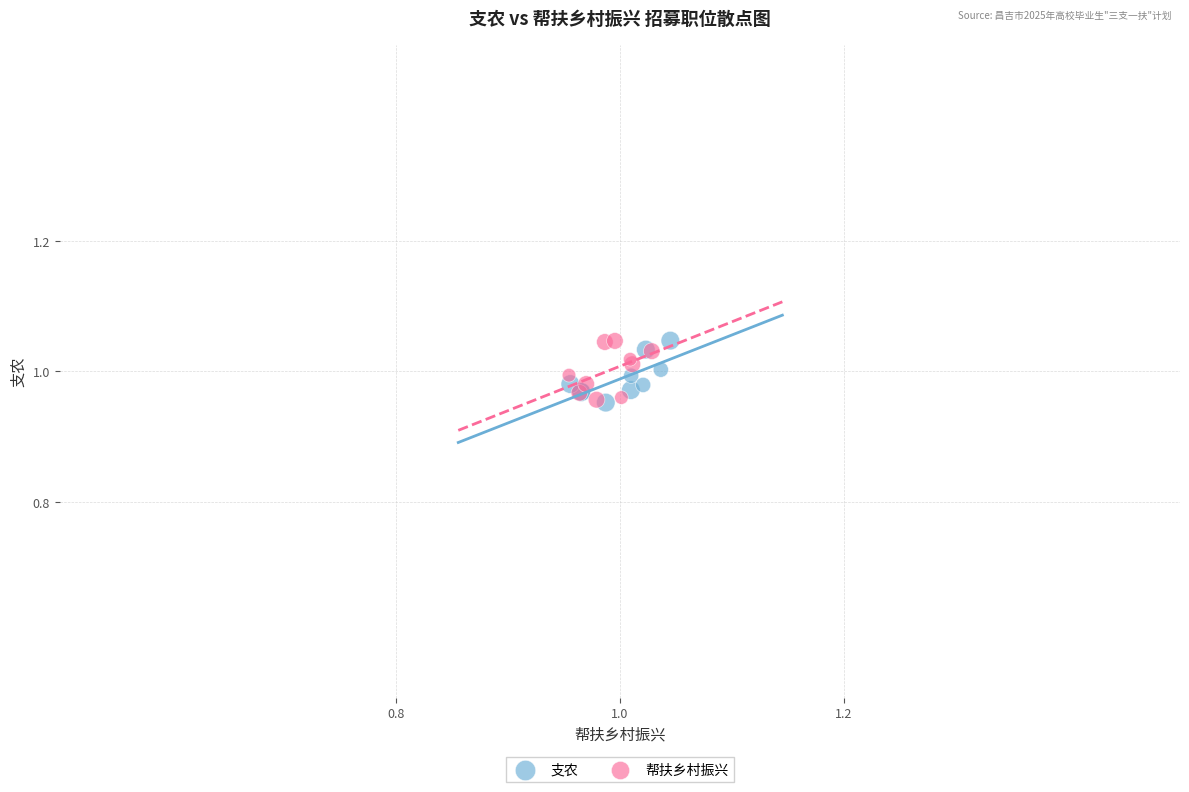

What are all the series names shown in the legend?

支农, 帮扶乡村振兴